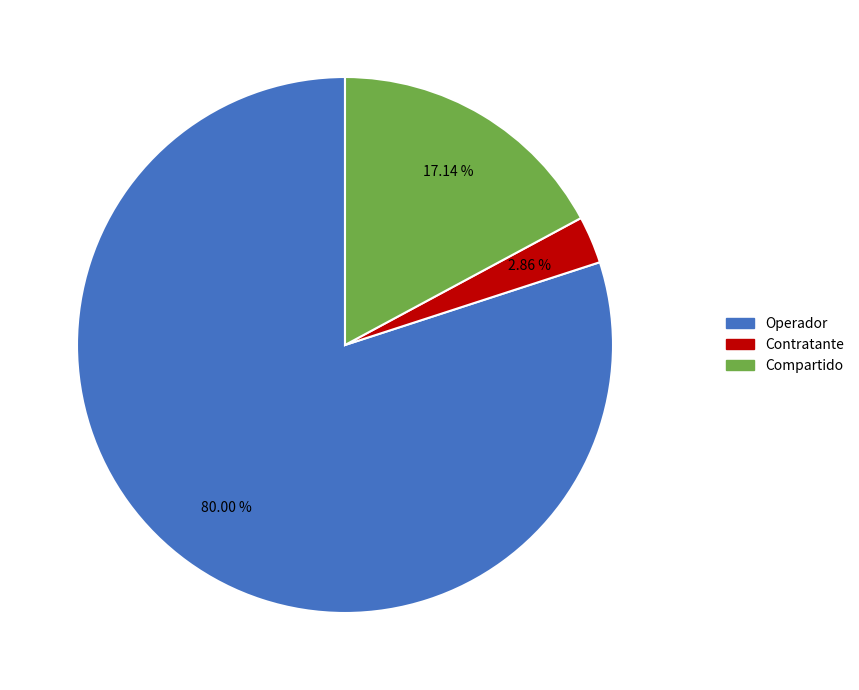

Is there any slice that represents more than half of the pie?

Yes